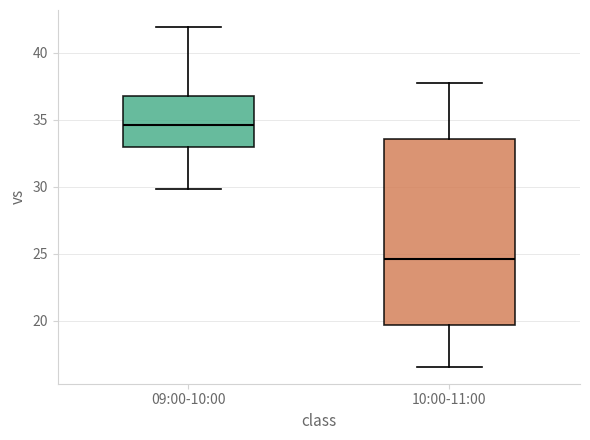

Reading left to right, read every box against the y-axis: the position of its median line, the range the box covers, and the ends of its whiskers. The values are not printed on the chart, so give them approximately, as read against the axis.

09:00-10:00: median 34.5, box 33.0 to 37.0, whiskers 30.0 to 42.0
10:00-11:00: median 24.5, box 19.5 to 33.5, whiskers 16.5 to 37.5